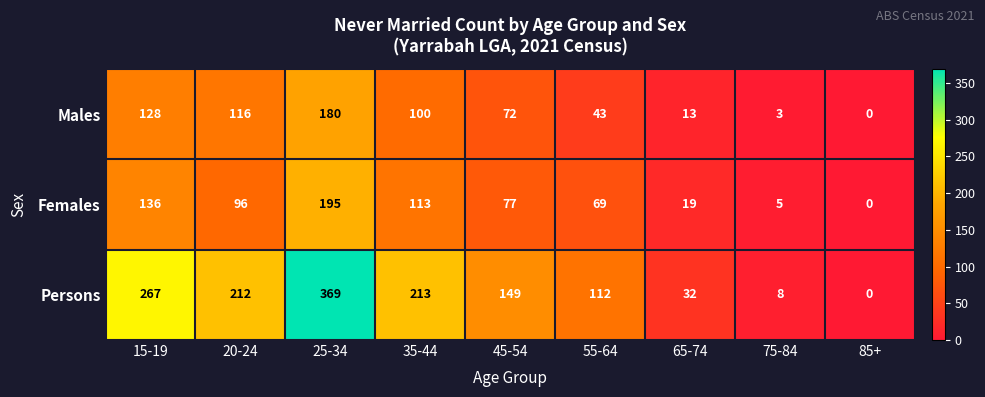

Reading left to right, transcribe all the data shown in this chart.

Males: 128	116	180	100	72	43	13	3	0
Females: 136	96	195	113	77	69	19	5	0
Persons: 267	212	369	213	149	112	32	8	0